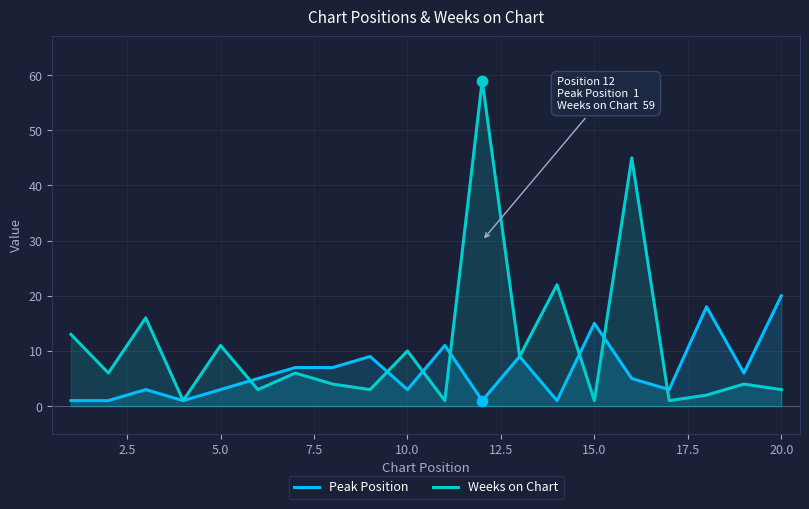

What is the highest value of the Weeks on Chart series?

59